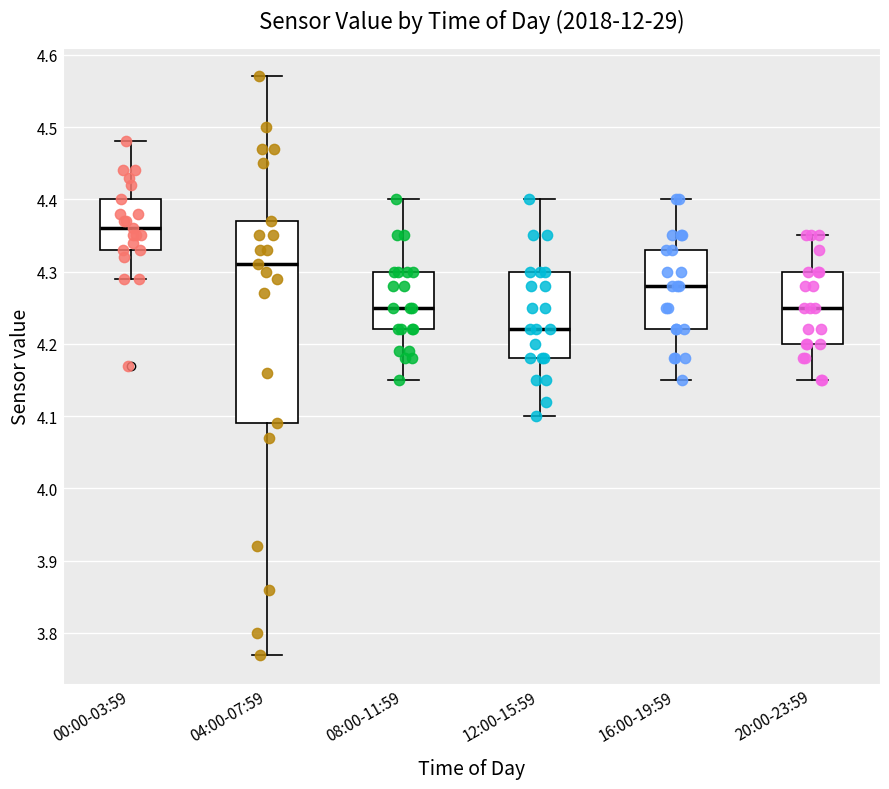

Which box is the tallest, from its lower edge to its upper edge?

04:00-07:59